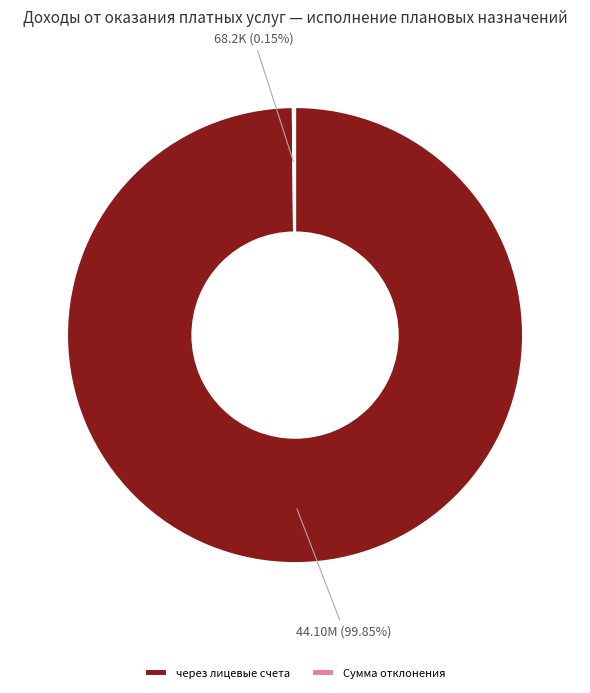

Does any single category account for the majority?

Yes